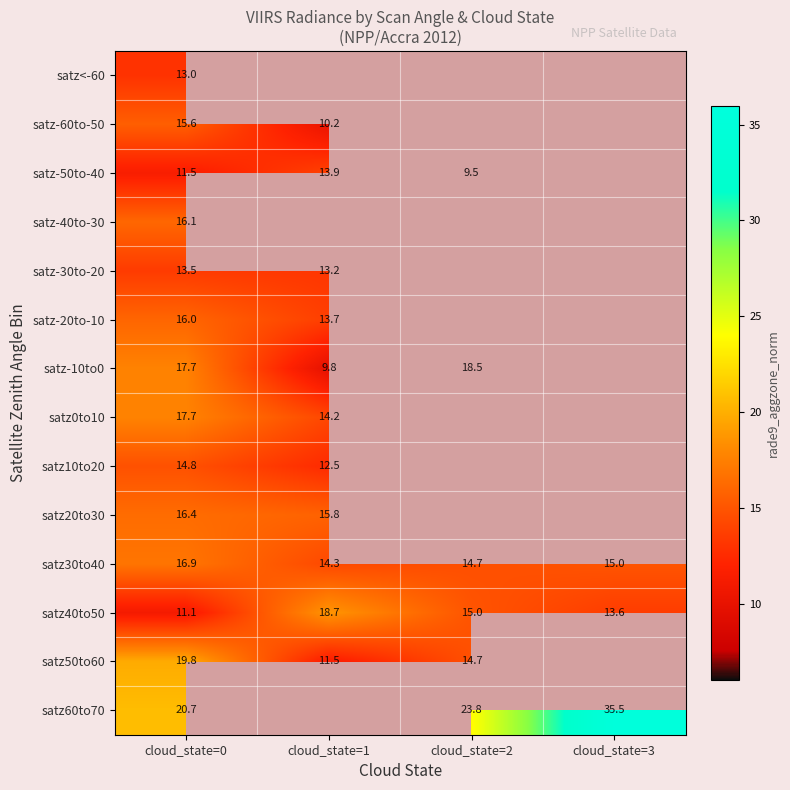

At which label is satz30to40 closest to 15?

cloud_state=3